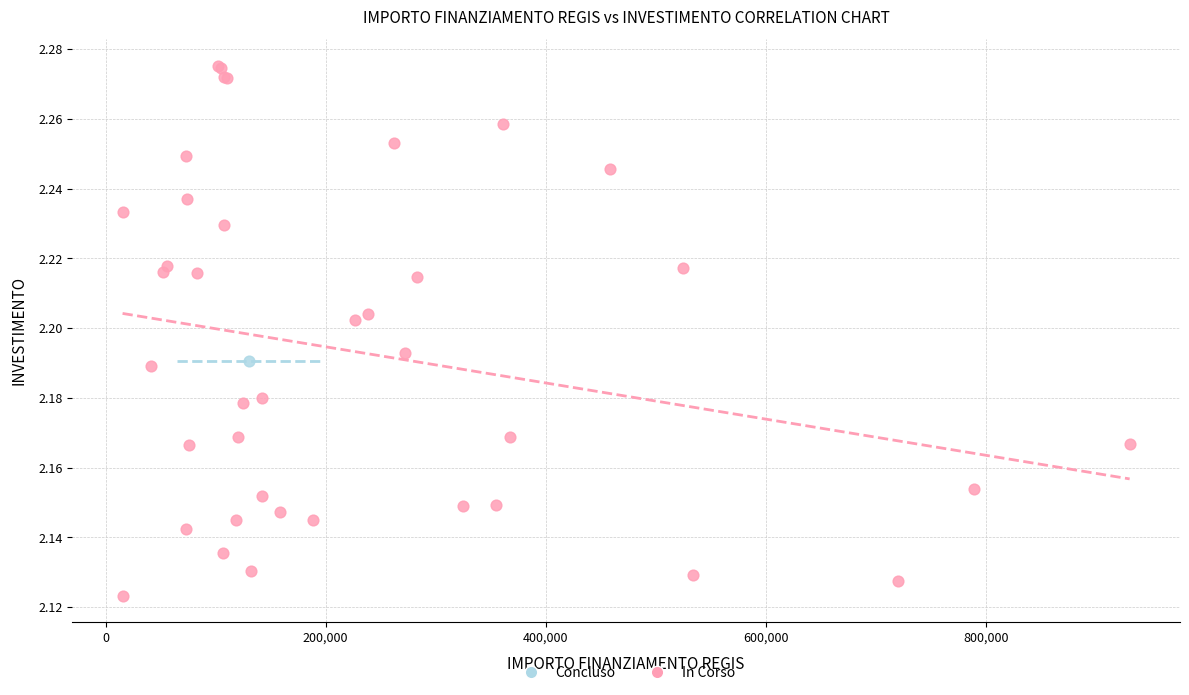

What are all the series names shown in the legend?

Concluso, In Corso